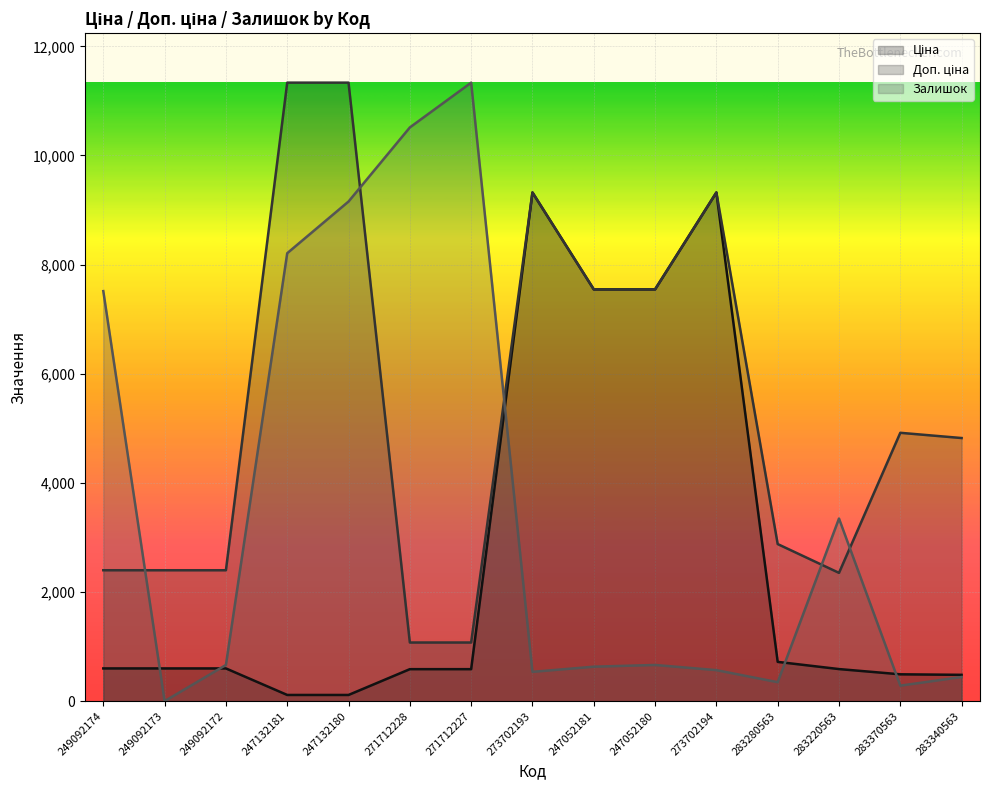

Which series has the largest total across all categories?

Доп. ціна